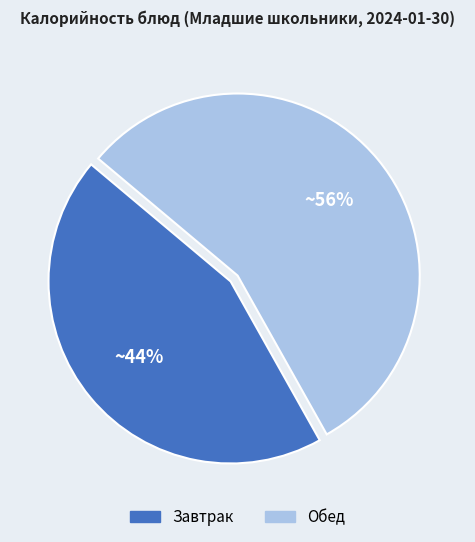

Is there a majority slice in this chart?

Yes